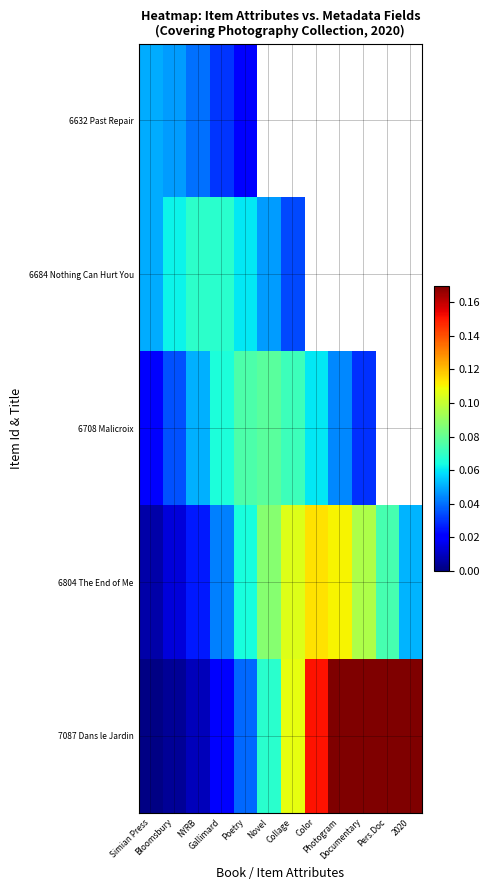

Between Bloomsbury and Color, which series saw the biggest shift?

7087 Dans le Jardin